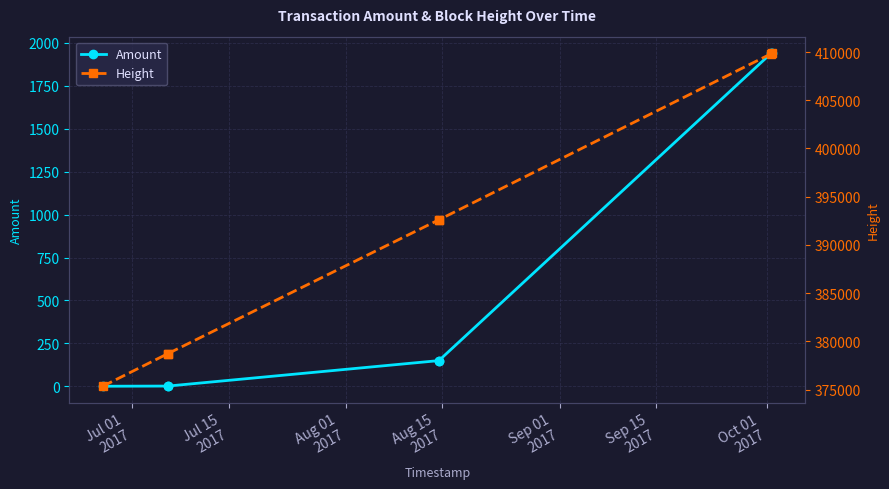

What is the highest value of the Amount series?

1938